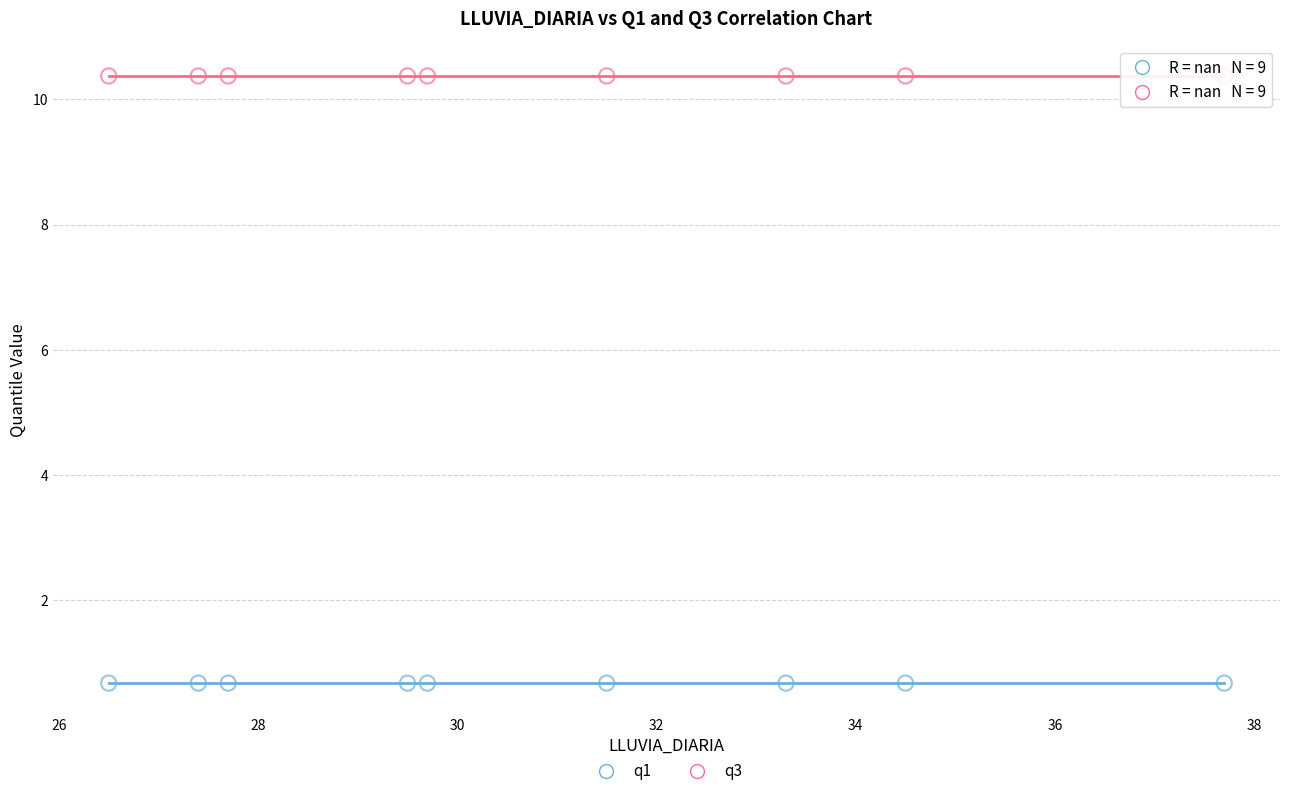

Which series reaches the minimum Y coordinate?

q1